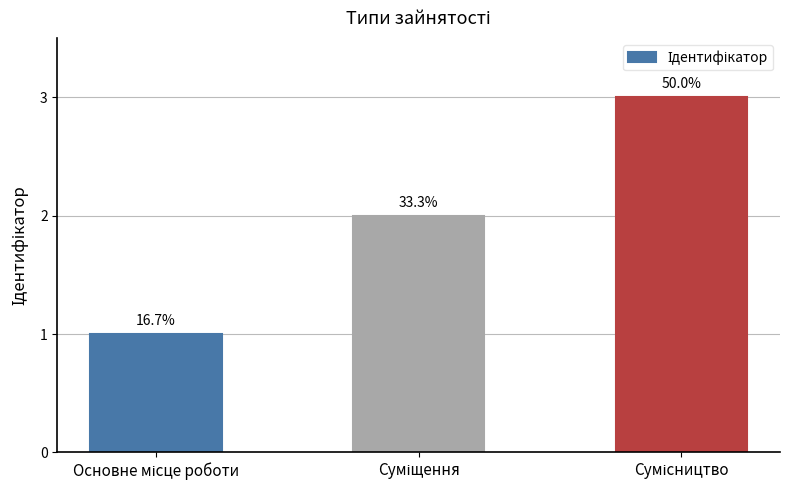

Are the bars horizontal?

No